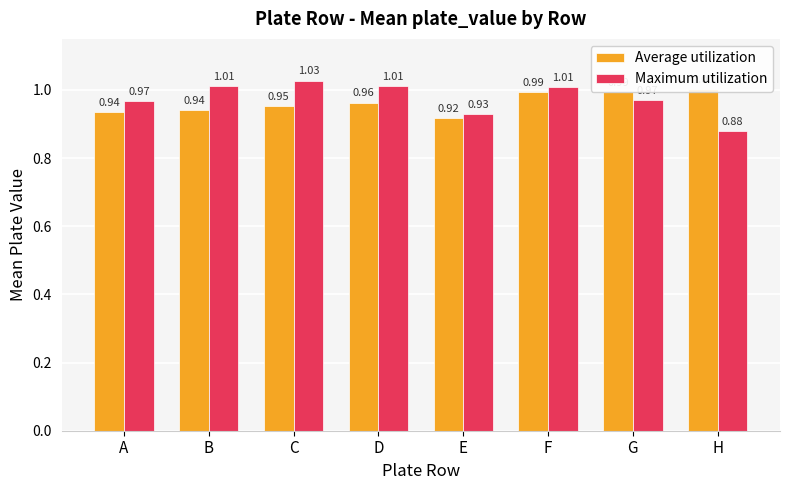

The Average utilization series shows 1.0 at H. True or false?

True